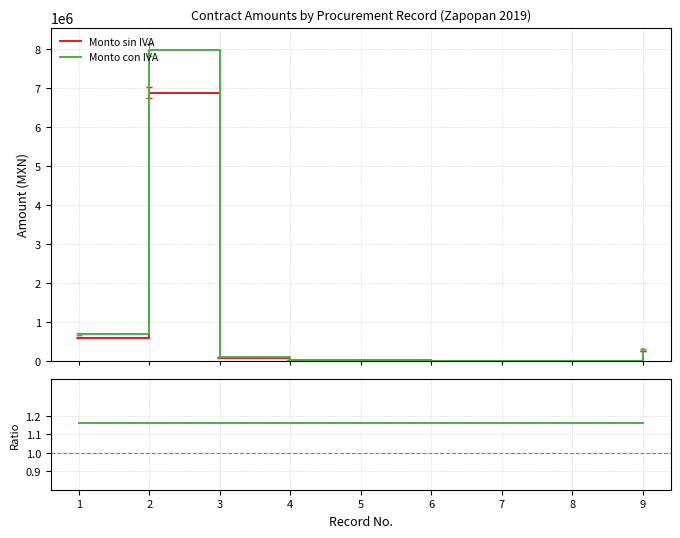

What is the approximate value of Monto sin IVA at 5?

11788.0